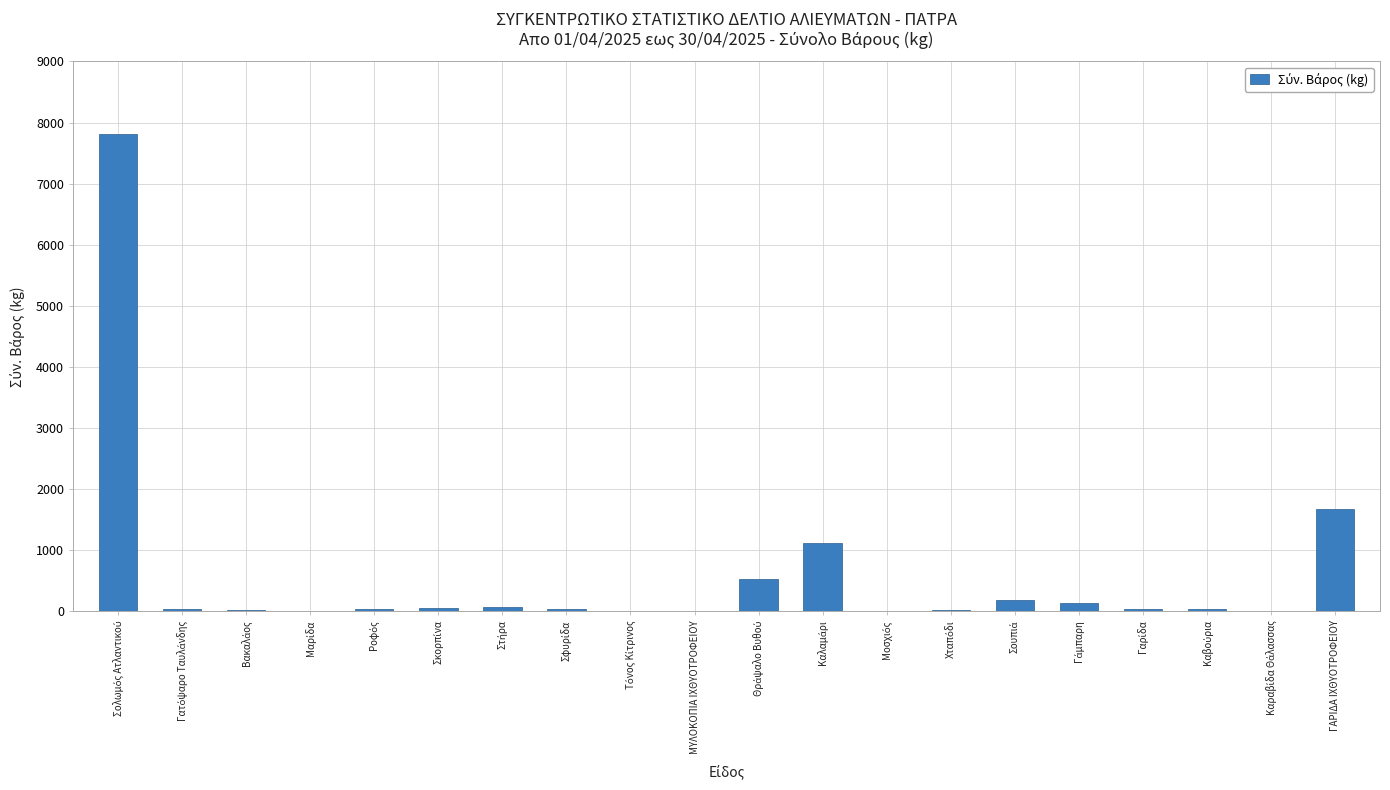

Where is the data nearest to the value 3903?

ΓΑΡΙΔΑ ΙΧΘΥΟΤΡΟΦΕΙΟΥ